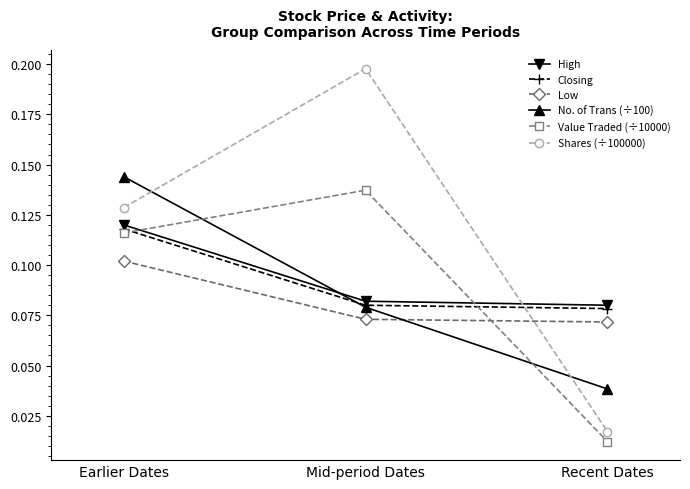

Which series has the largest range (max minus min)?

Shares (÷100000)